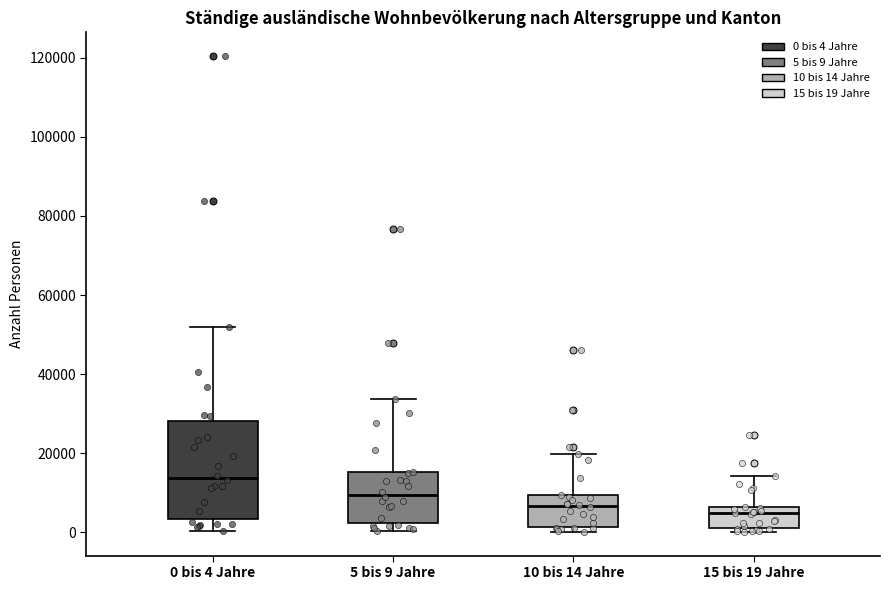

Which box's median line is the highest?

0 bis 4 Jahre